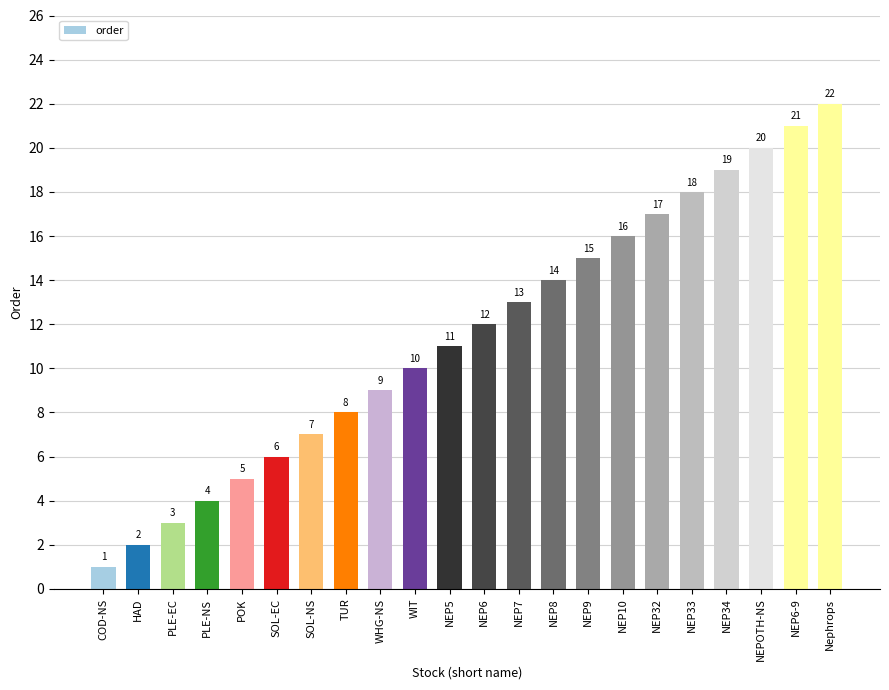

Which category has the highest value across all series?

Nephrops